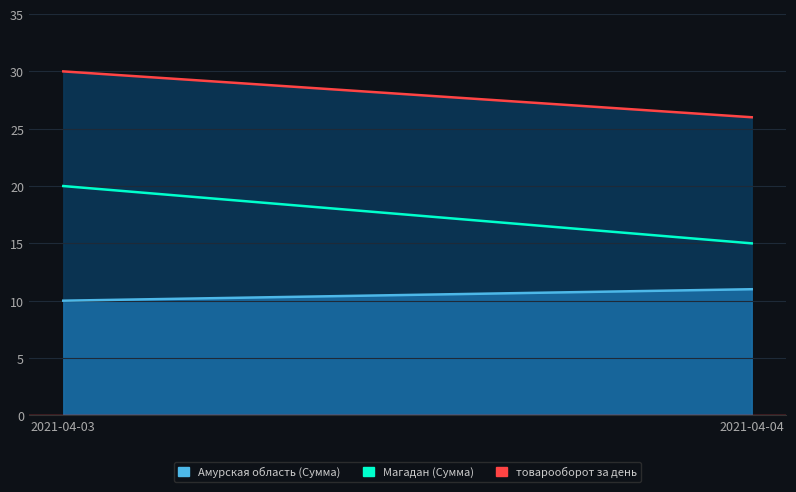

Does the chart have visible grid lines?

Yes